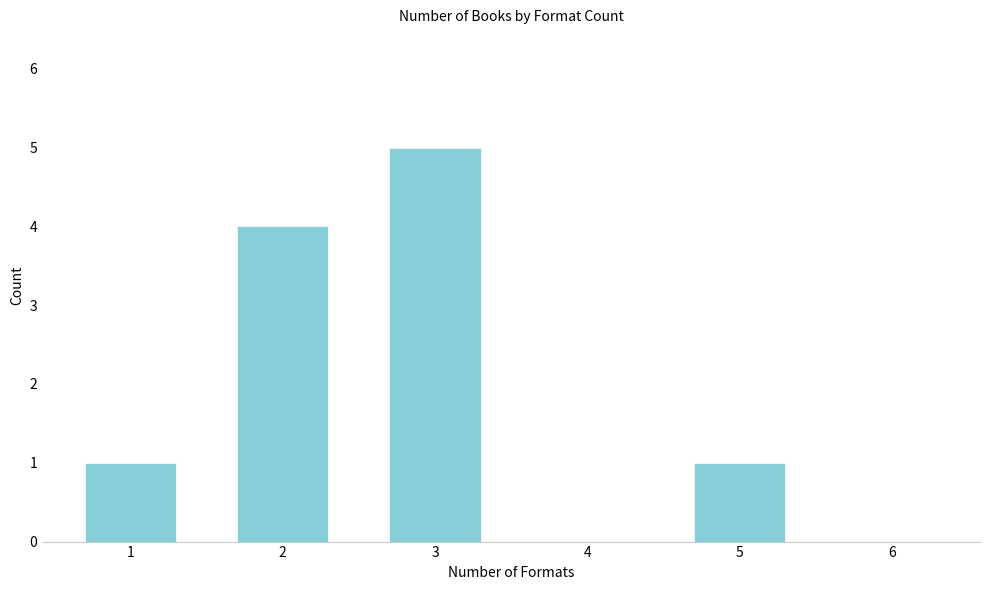

Reading left to right, transcribe all the data shown in this chart.

1=1	2=4	3=5	4=0	5=1	6=0